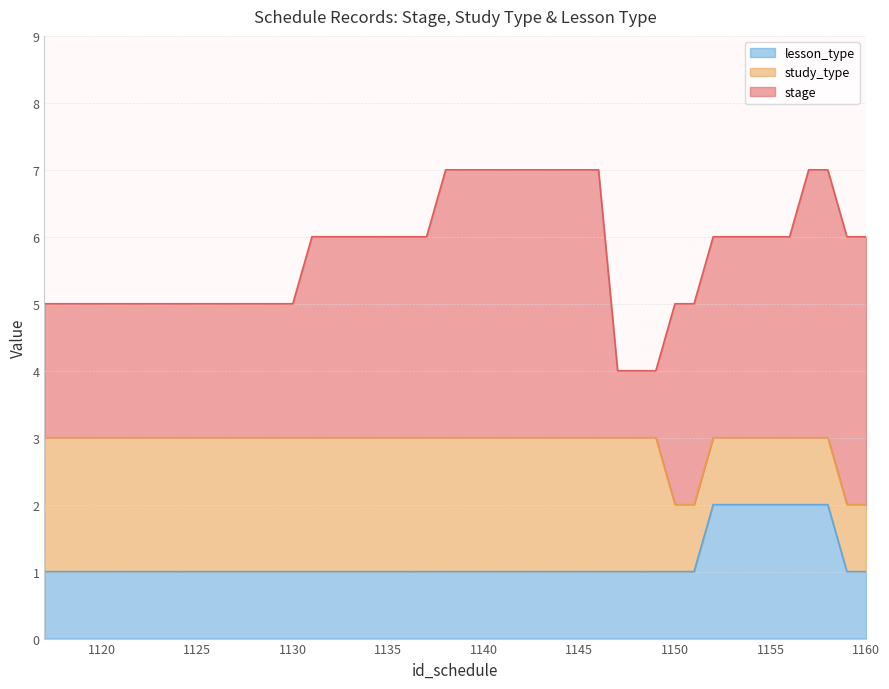

At which label is stage closest to 2?

1130